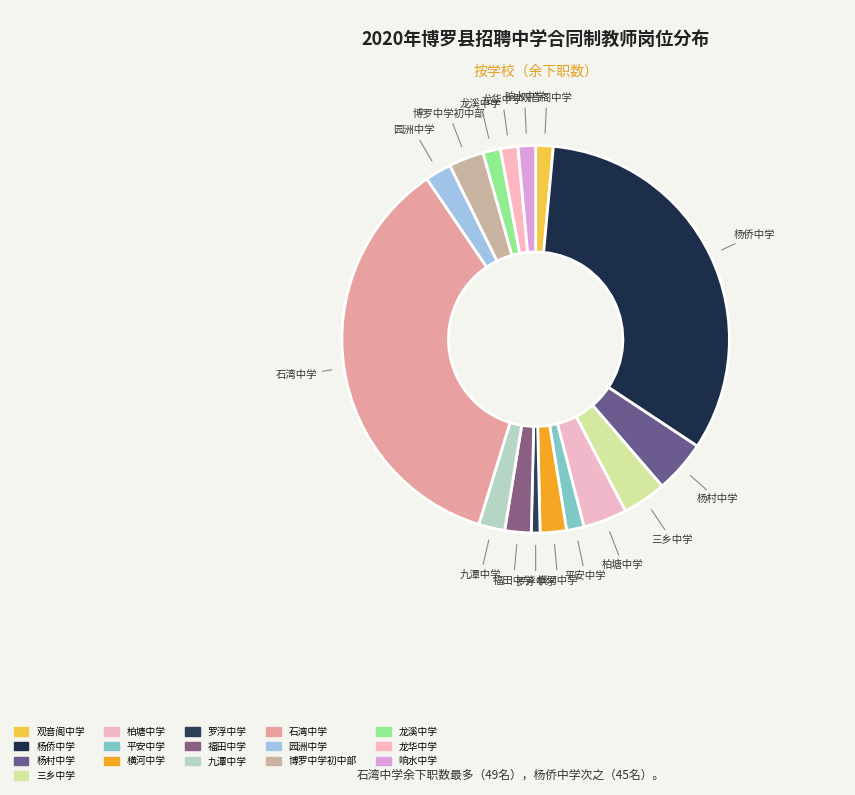

Which slice is the smallest?

罗浮中学